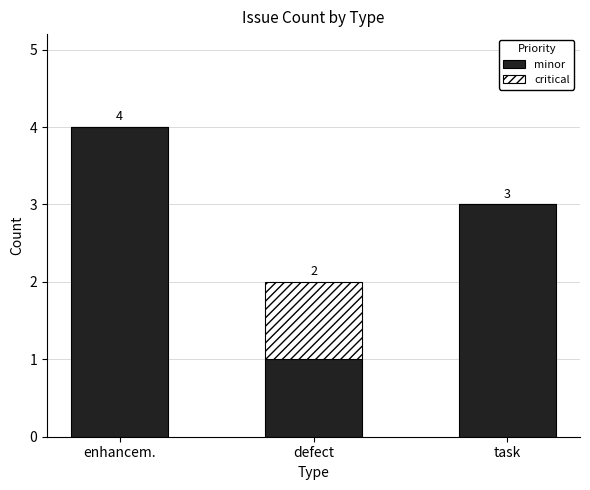

How many minor values are between 1 and 4?

3